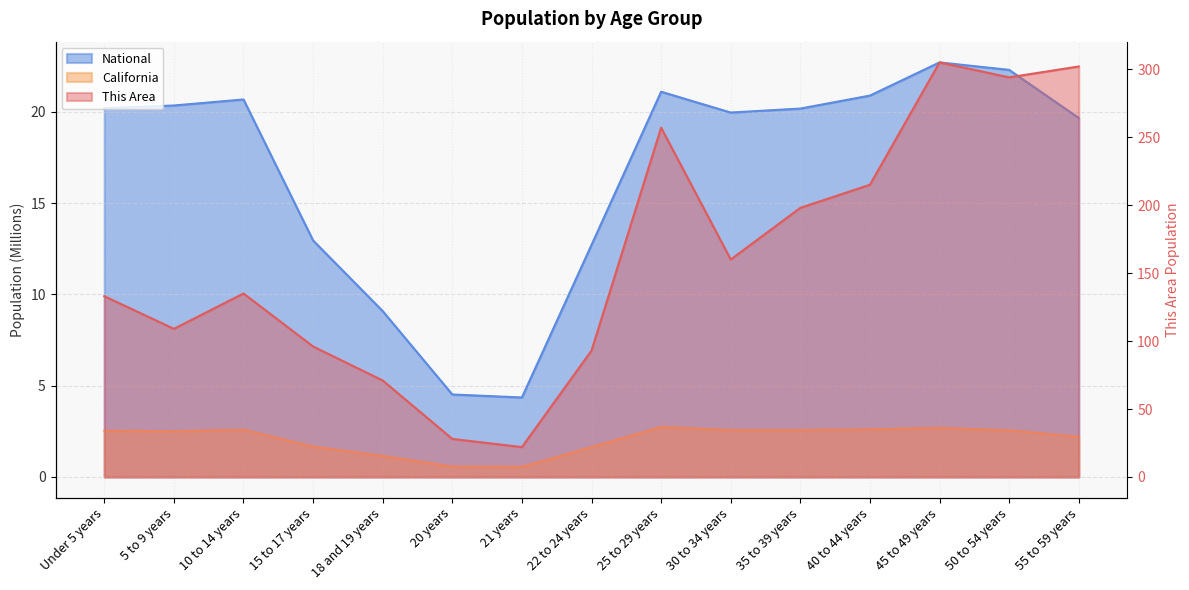

At which label does This Area reach its peak?

45 to 49 years